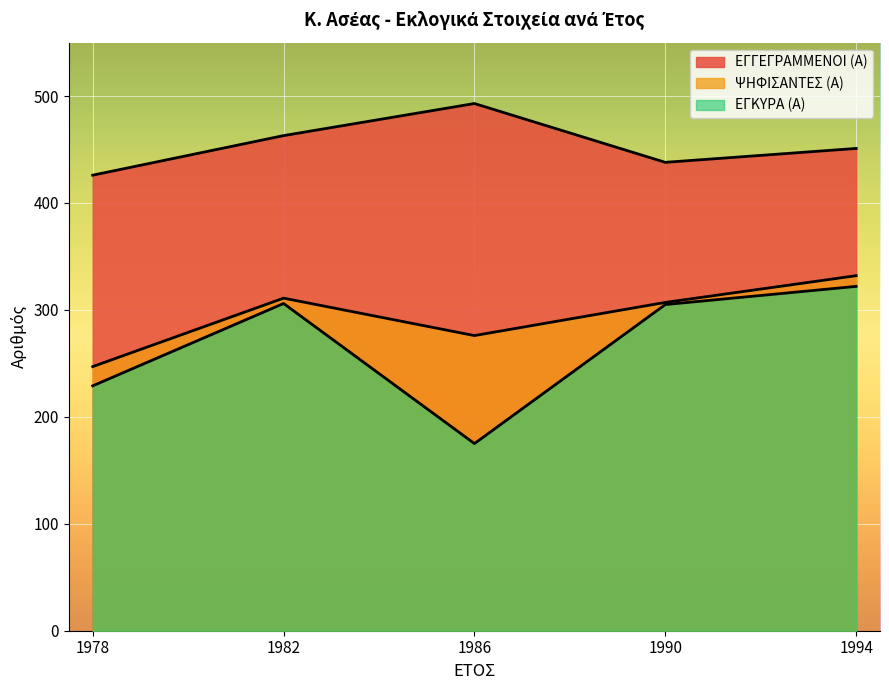

True or false: ΨΗΦΙΣΑΝΤΕΣ (Α) has a value of 165 at 1986.

False